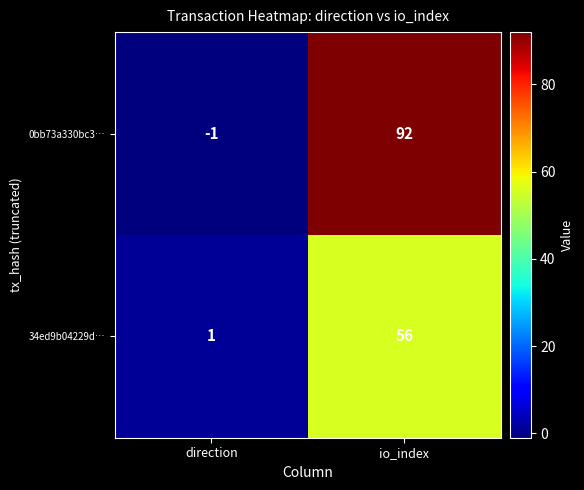

Between direction and io_index, which series saw the biggest shift?

0bb73a330bc3…